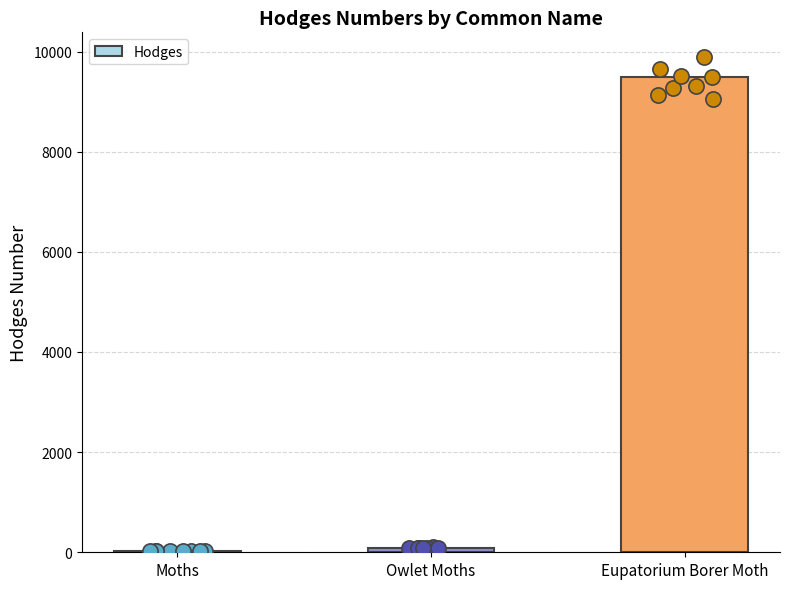

What is the change in value from Owlet Moths to Eupatorium Borer Moth?

+9407.5